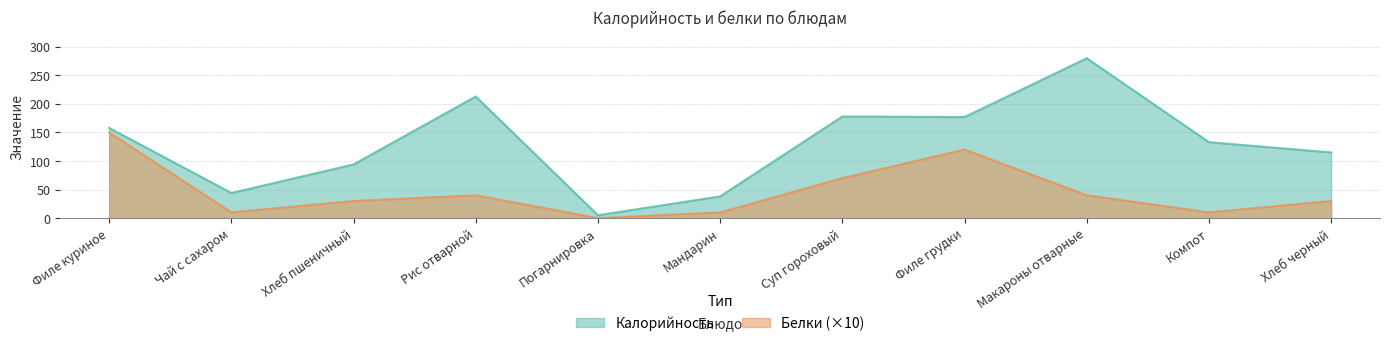

At Чай с сахаром, list the series in order from largest to smallest.

Калорийность, Белки (×10)